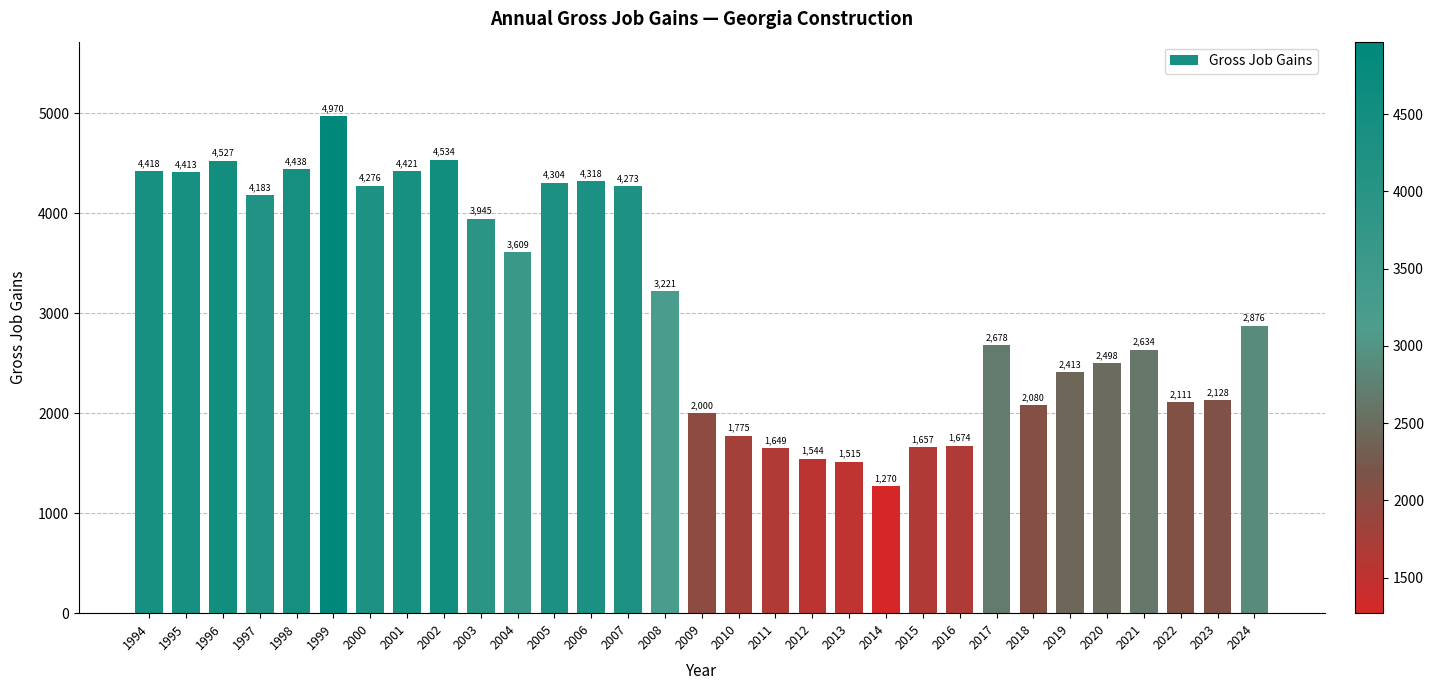

Where does the data first go above 2876?

1994